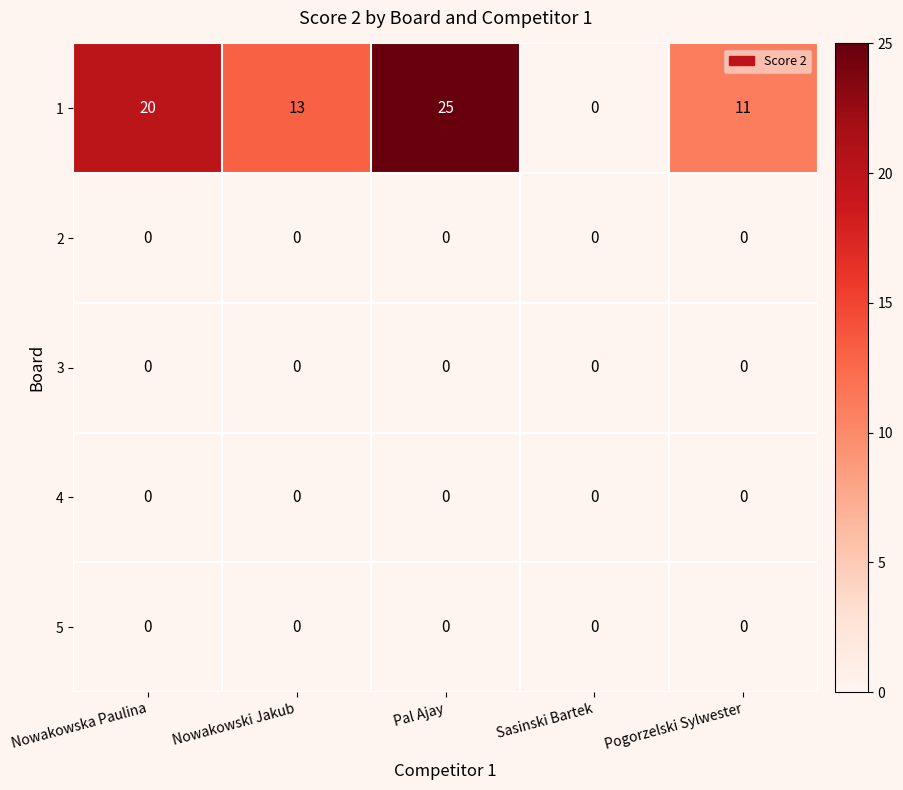

Count the number of data series in this chart.

5